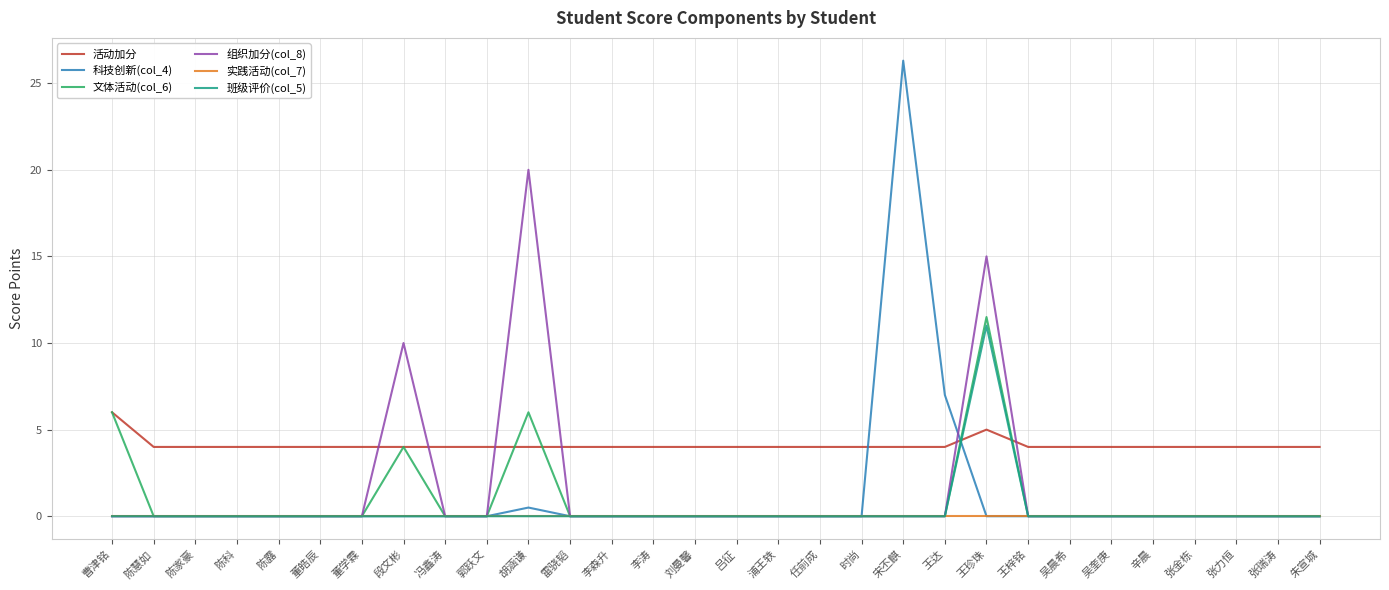

What position from the left is 李森升?

13